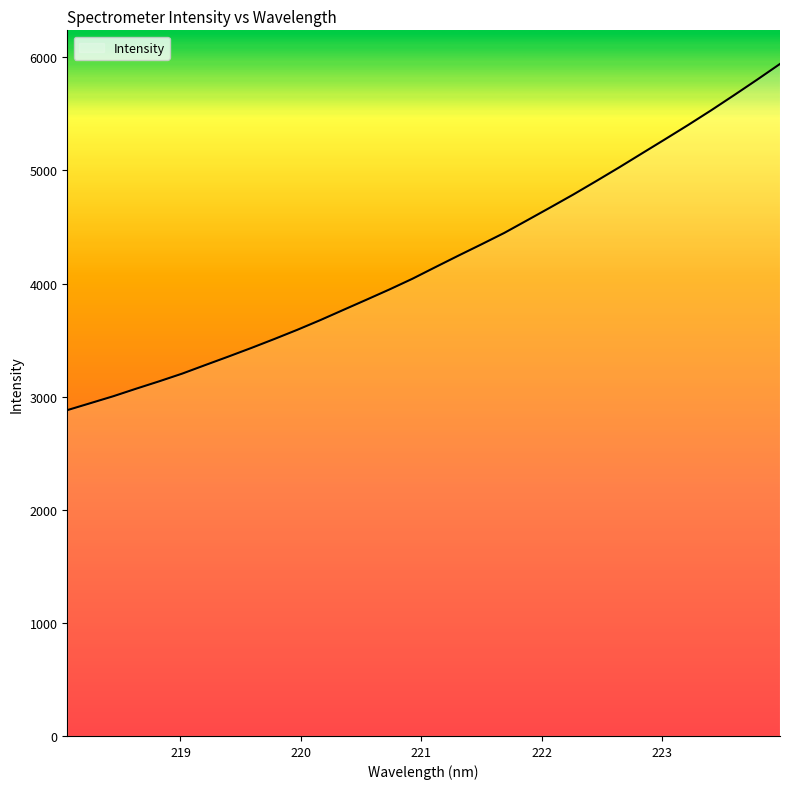

What is the difference between the maximum and minimum values?

3060.7